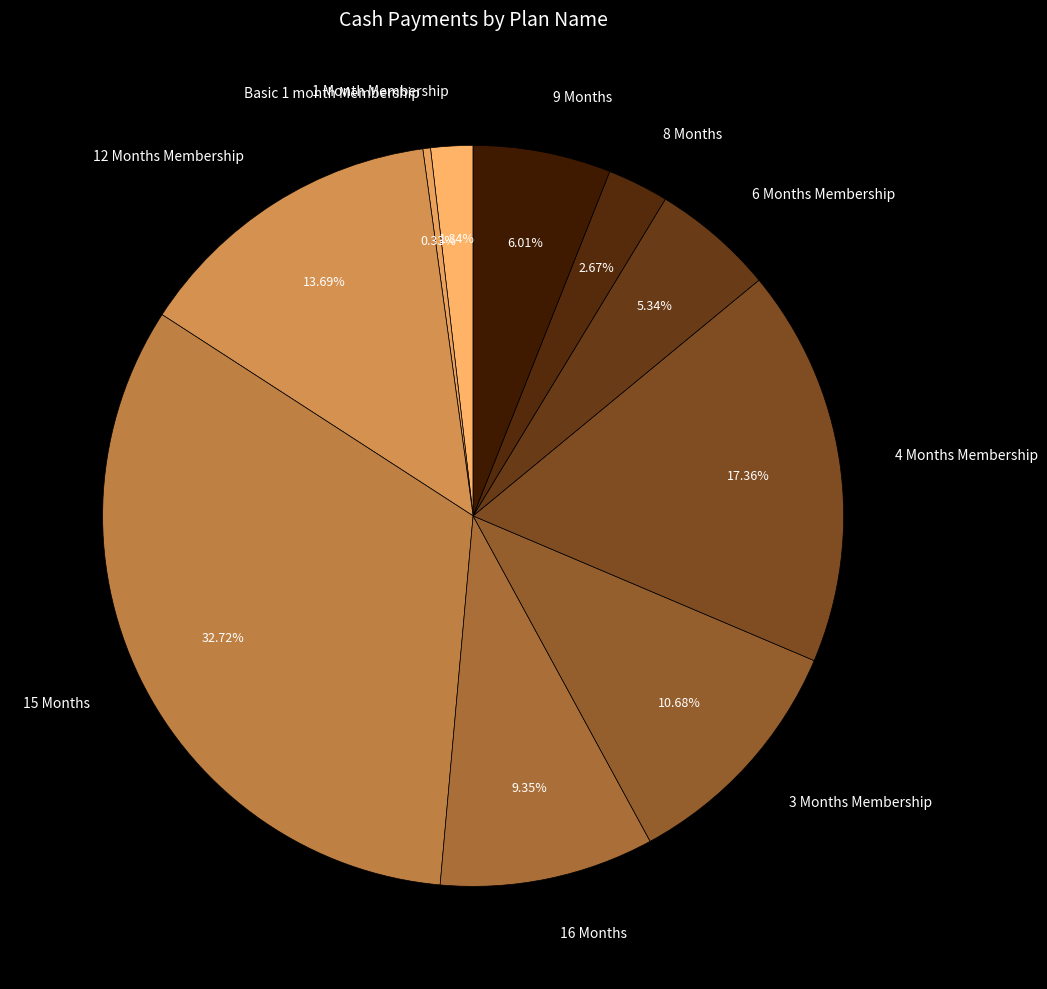

Is there a majority slice in this chart?

No